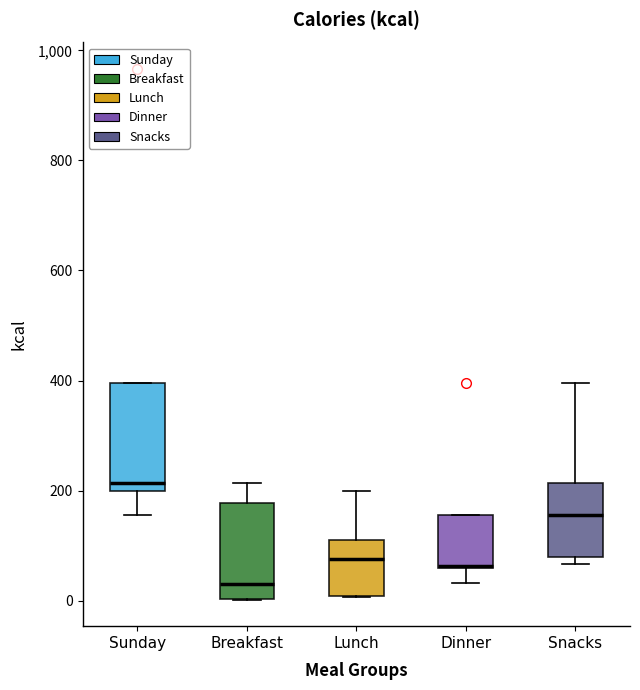

Reading left to right, read every box against the y-axis: the position of its median line, the range the box covers, and the ends of its whiskers. The values are not printed on the chart, so give them approximately, as read against the axis.

Sunday: median 220, box 200 to 400, whiskers 160 to 400
Breakfast: median 40, box 0 to 180, whiskers 0 to 220
Lunch: median 80, box 0 to 120, whiskers 0 to 200
Dinner: median 60 (drawn on the box's lower edge), box 60 to 160, whiskers 40 to 160
Snacks: median 160, box 80 to 220, whiskers 60 to 400